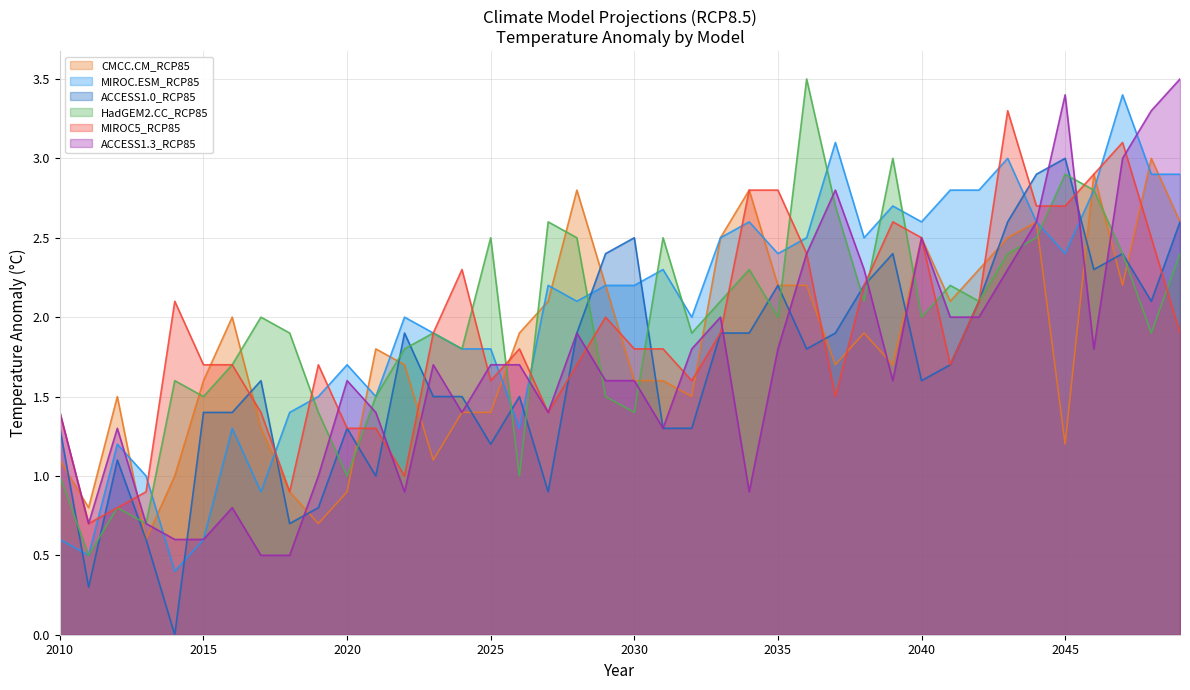

How many interior local peaks does the CMCC.CM_RCP85 series have?

10